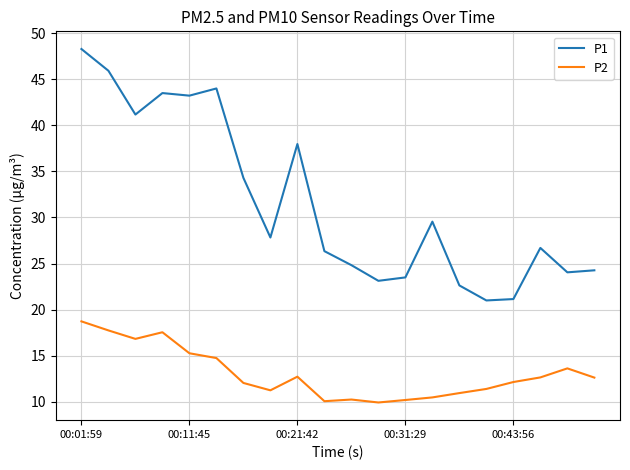

True or false: P1 and P2 cross at least once.

False